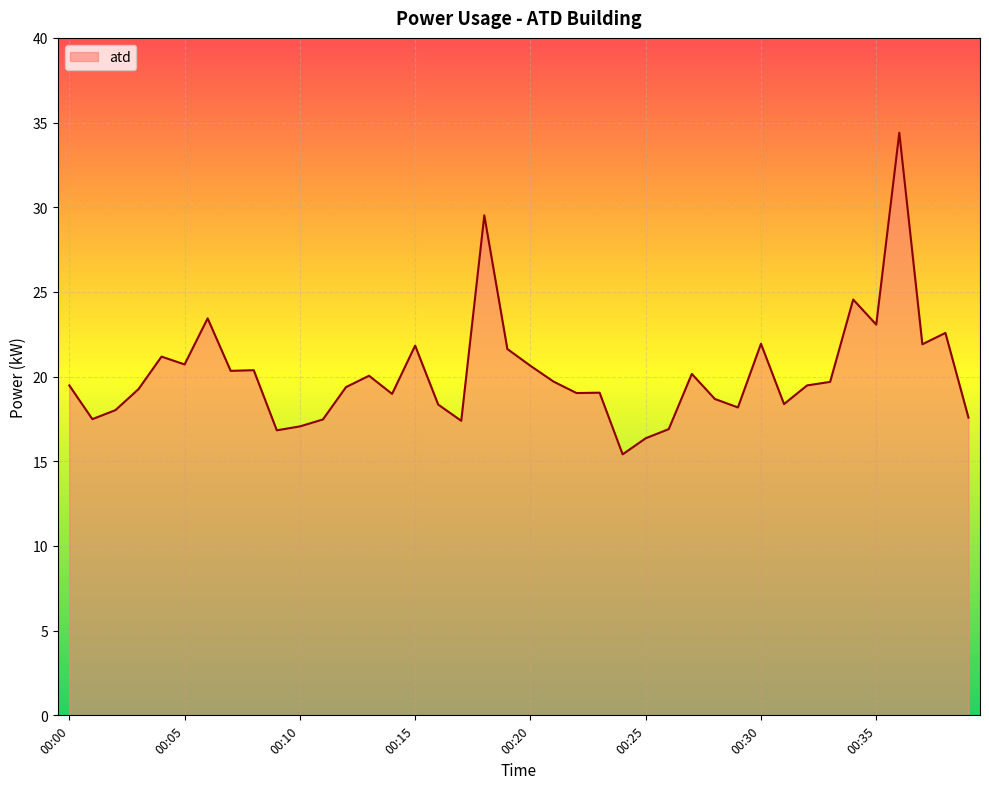

What is the difference between the maximum and minimum values?

19.0